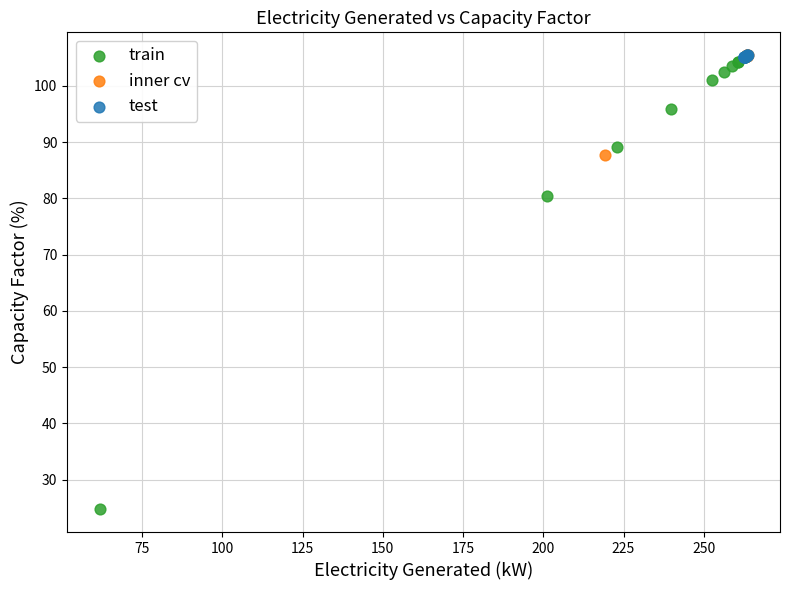

What are all the series names shown in the legend?

train, inner cv, test